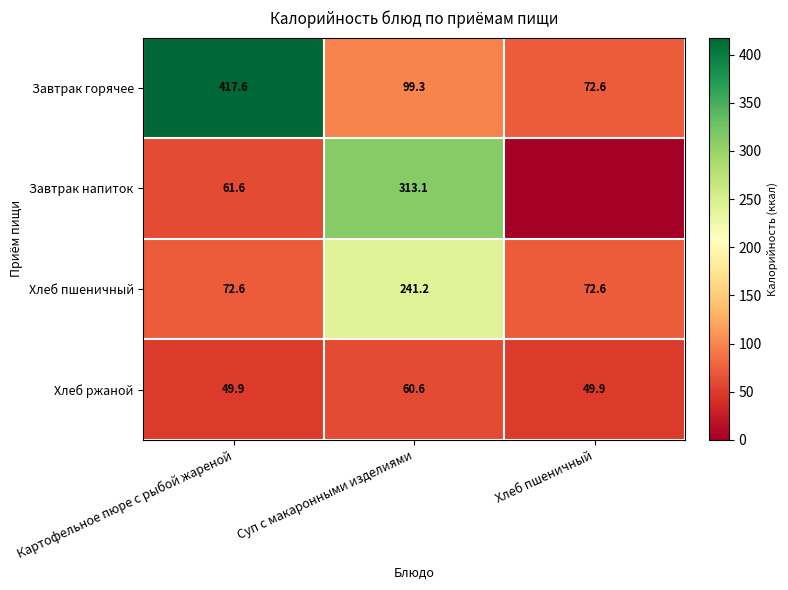

At which category does the chart reach its minimum across all series?

Хлеб пшеничный